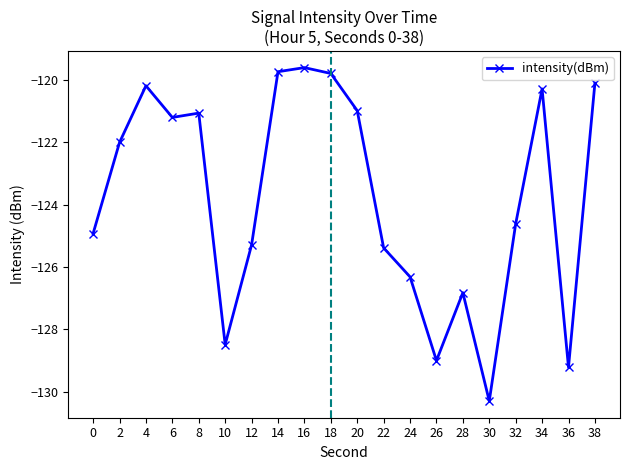

Reading left to right, list all the values displayed in this chart.

0=-124.9	2=-122.0	4=-120.2	6=-121.2	8=-121.1	10=-128.5	12=-125.3	14=-119.7	16=-119.6	18=-119.8	20=-121.0	22=-125.4	24=-126.3	26=-129.0	28=-126.8	30=-130.3	32=-124.6	34=-120.3	36=-129.2	38=-120.1